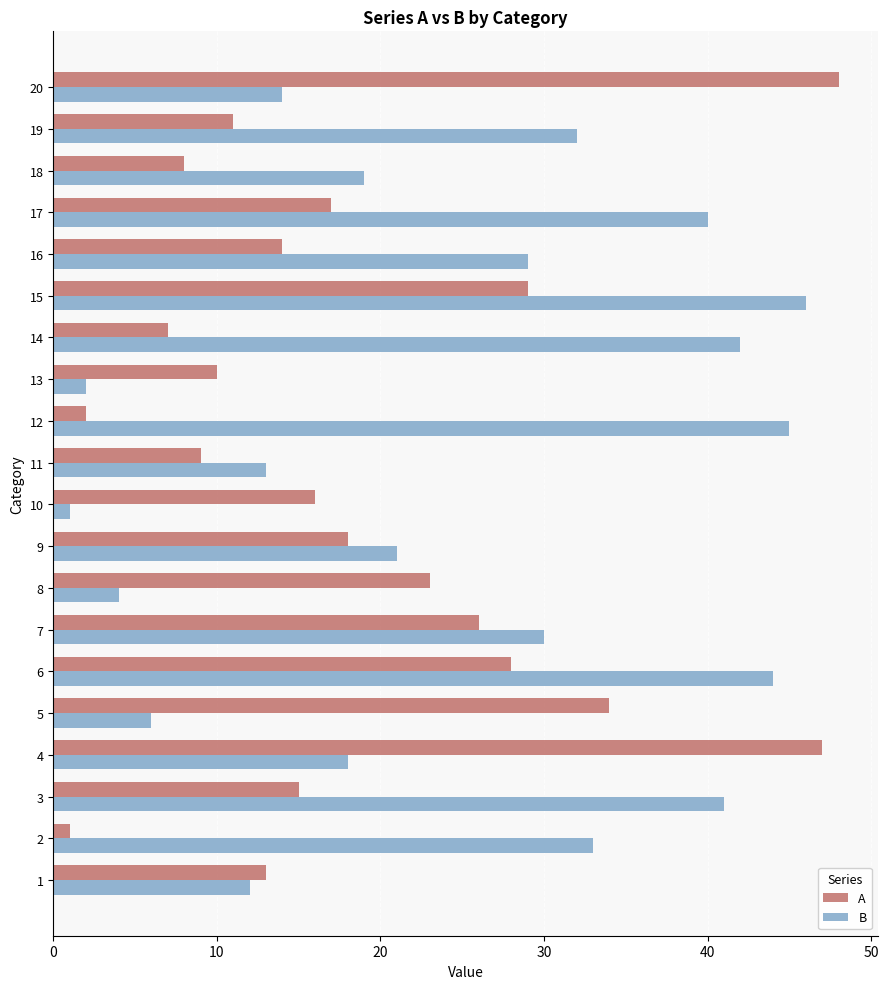

Count the number of categories in the chart.

20